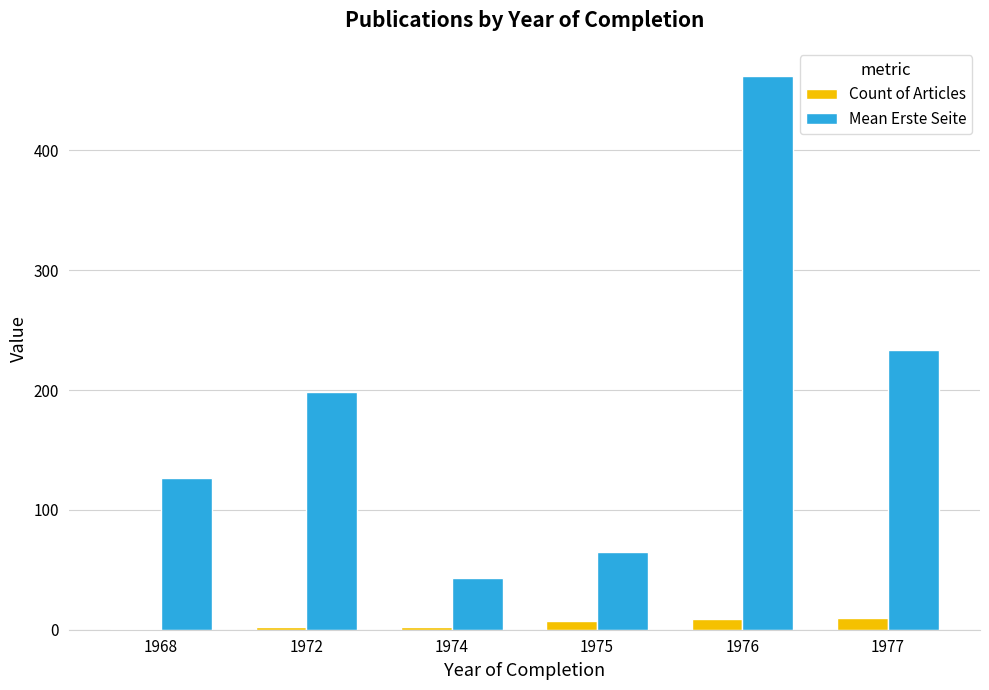

Which category has the highest value across all series?

1976